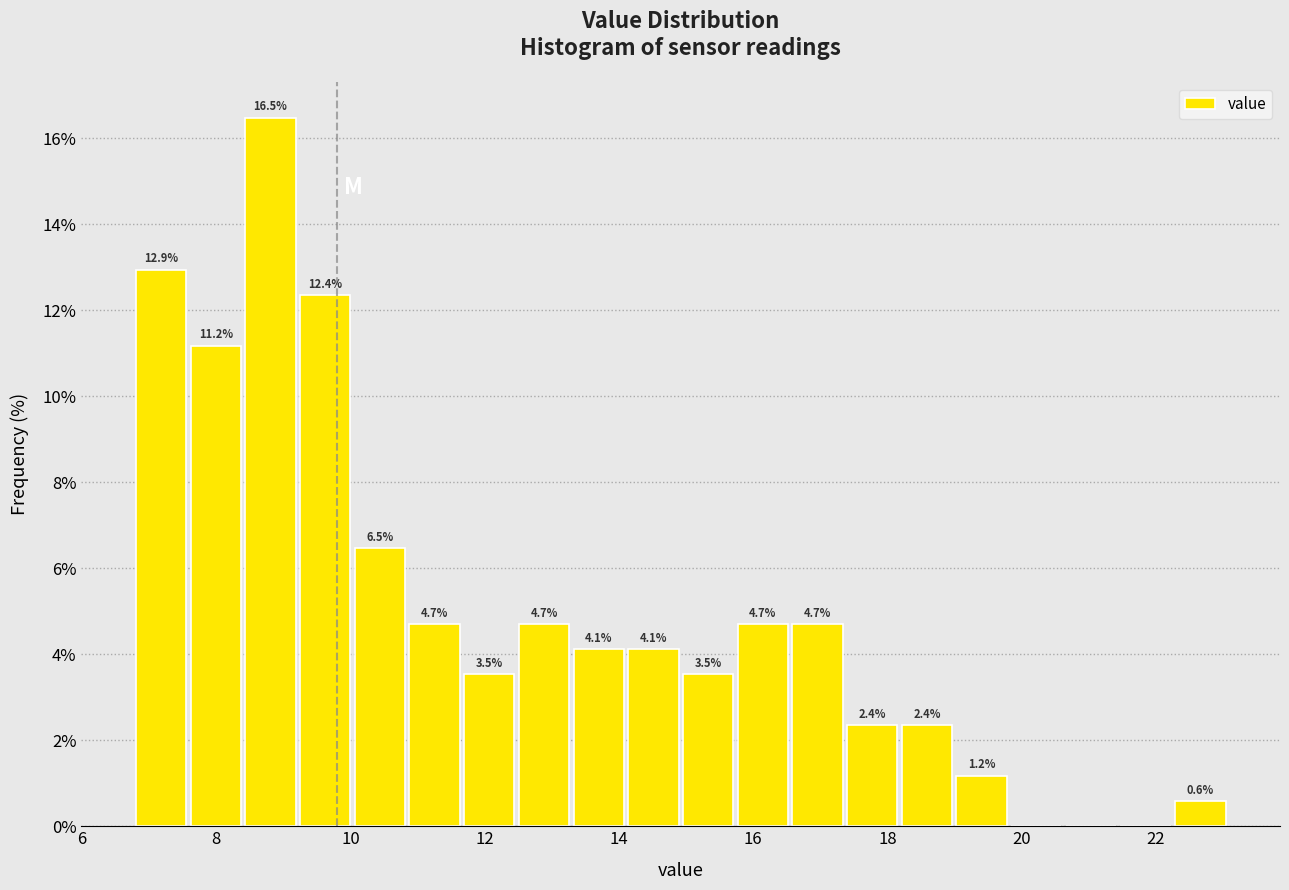

Over which range of the x-axis is the bar tallest?

8.4 to 9.2